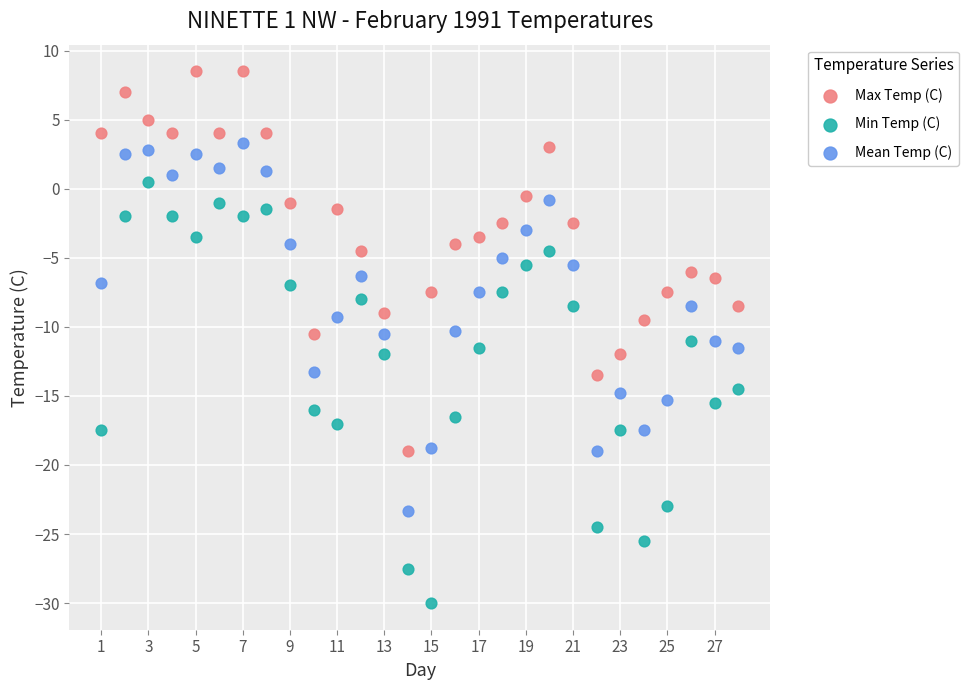

Which series reaches the maximum Y coordinate?

Max Temp (C)